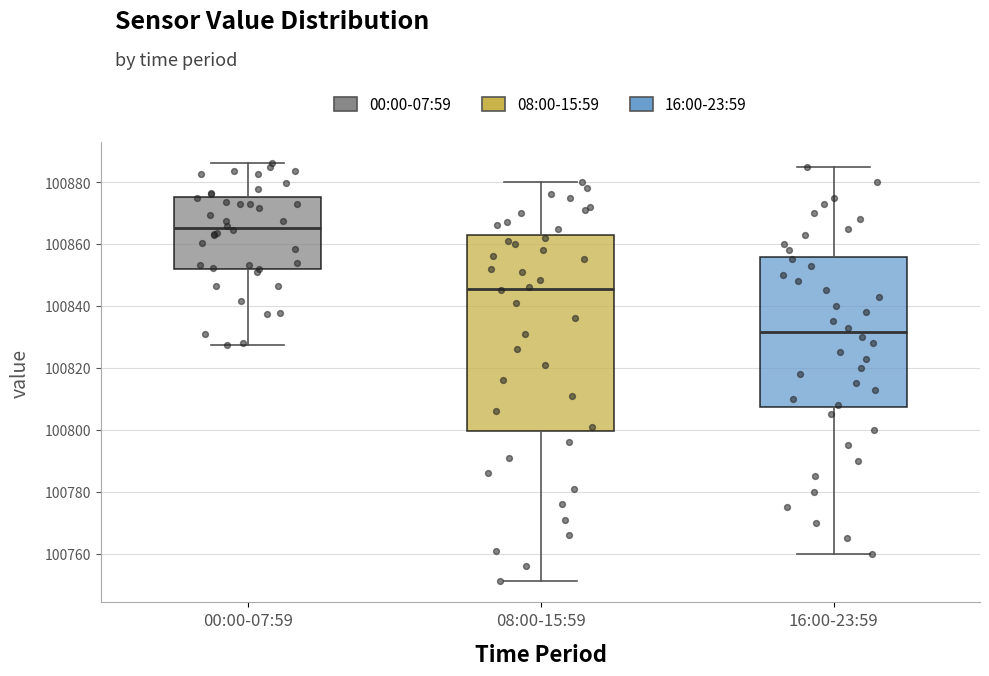

Where is the upper edge of the box for 16:00-23:59 on the y-axis? The values are not printed on the chart, so give them approximately, as read against the axis.

100856